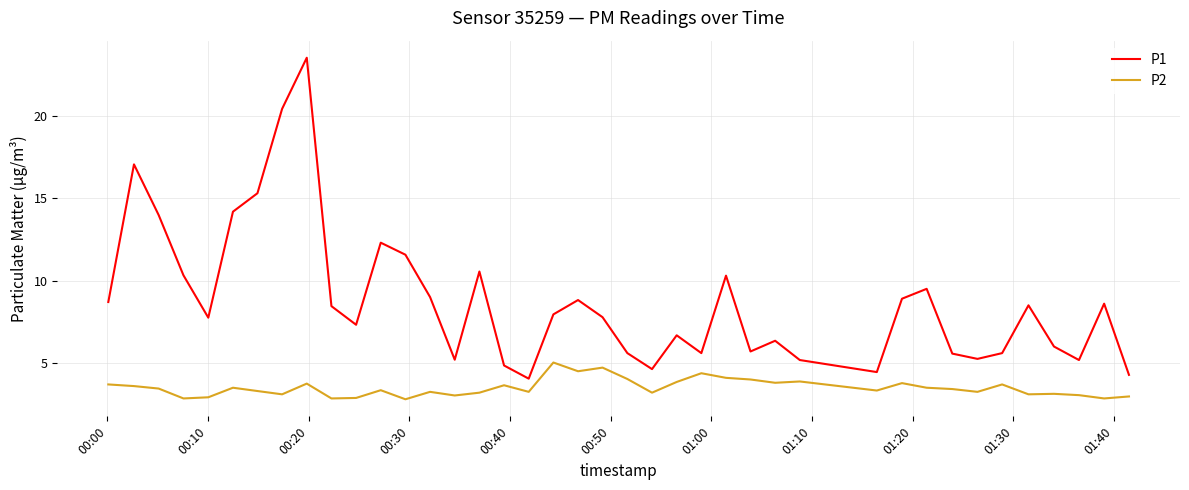

True or false: P1 and P2 intersect in this chart.

False